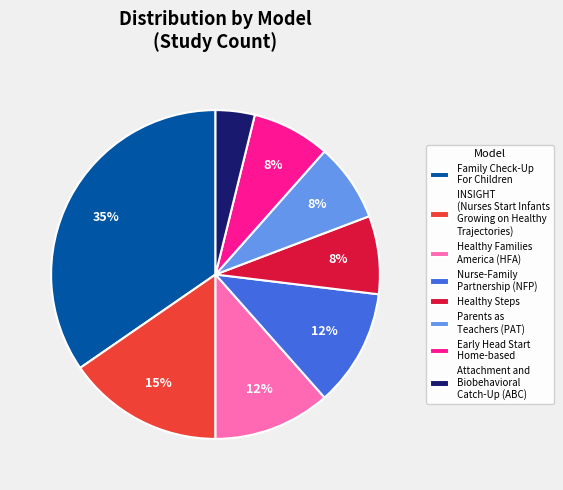

To the nearest percent, what is the average slice percentage?

12%